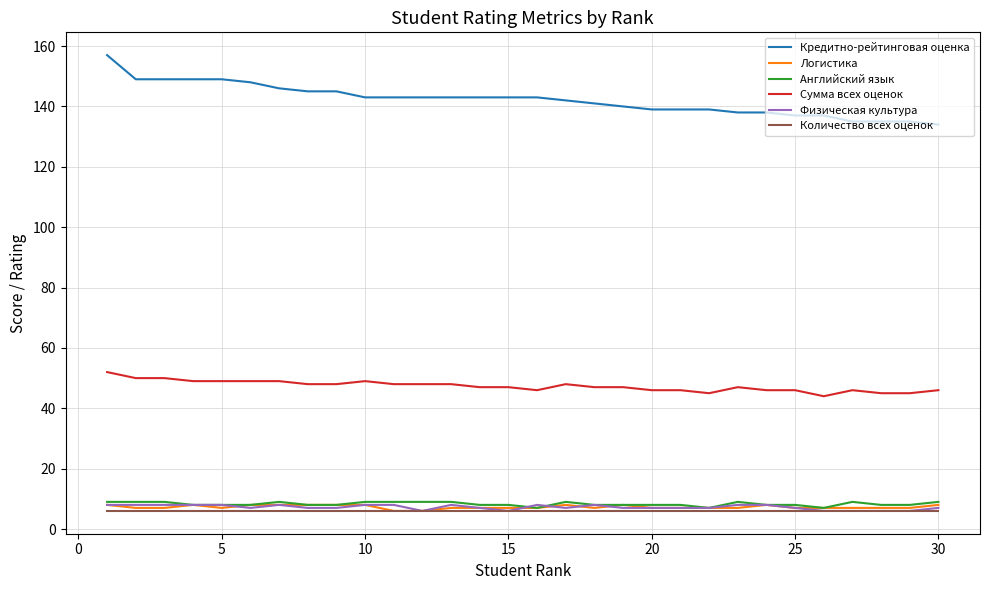

Which series has the largest total across all categories?

Кредитно-рейтинговая оценка